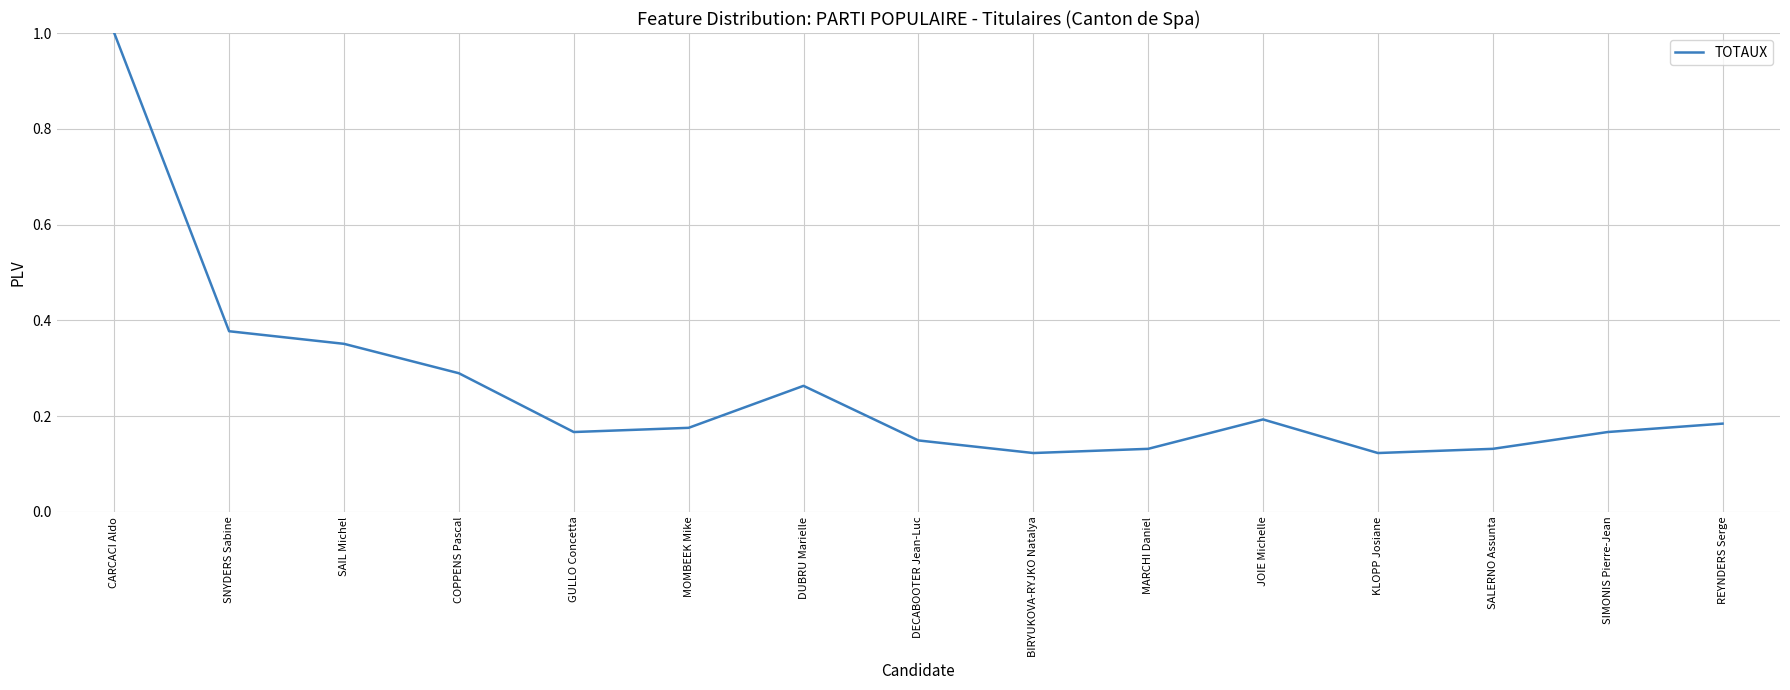

Is it true that the value at GULLO Concetta is 0.2?

True